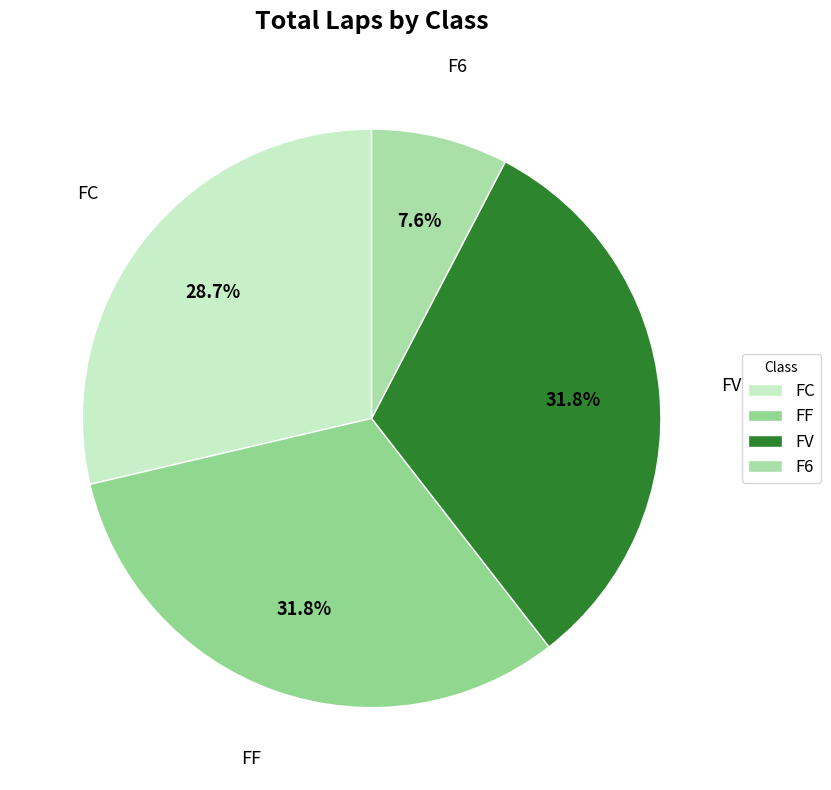

How many segments does this pie chart have?

4